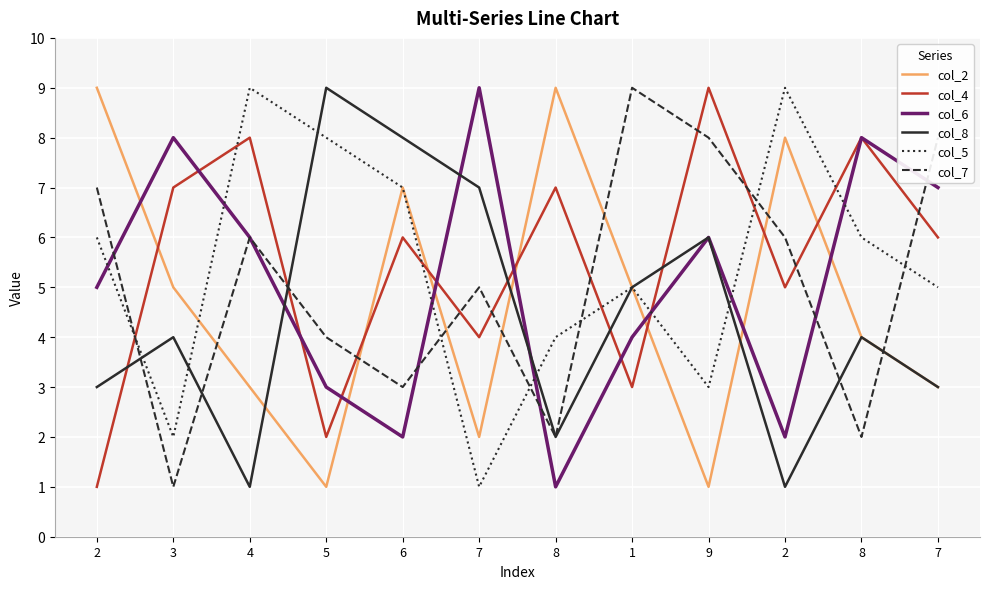

Reading left to right, extract all data points from this chart.

col_2: 9	5	3	1	7	2	9	5	1	8	4	3
col_4: 1	7	8	2	6	4	7	3	9	5	8	6
col_6: 5	8	6	3	2	9	1	4	6	2	8	7
col_8: 3	4	1	9	8	7	2	5	6	1	4	3
col_5: 6	2	9	8	7	1	4	5	3	9	6	5
col_7: 7	1	6	4	3	5	2	9	8	6	2	8